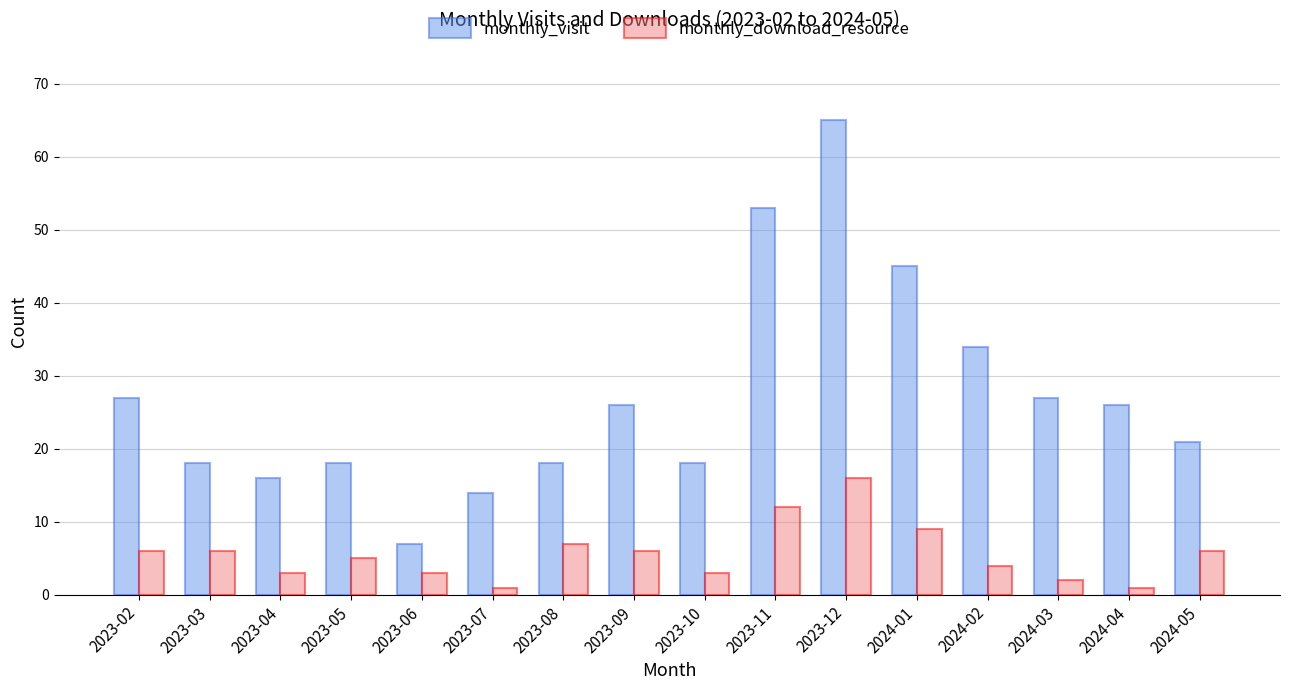

Which series changed the most between 2023-02 and 2023-12?

monthly_visit